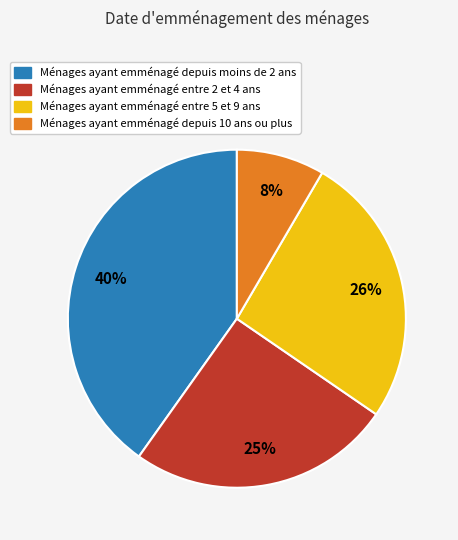

Is there a majority slice in this chart?

No